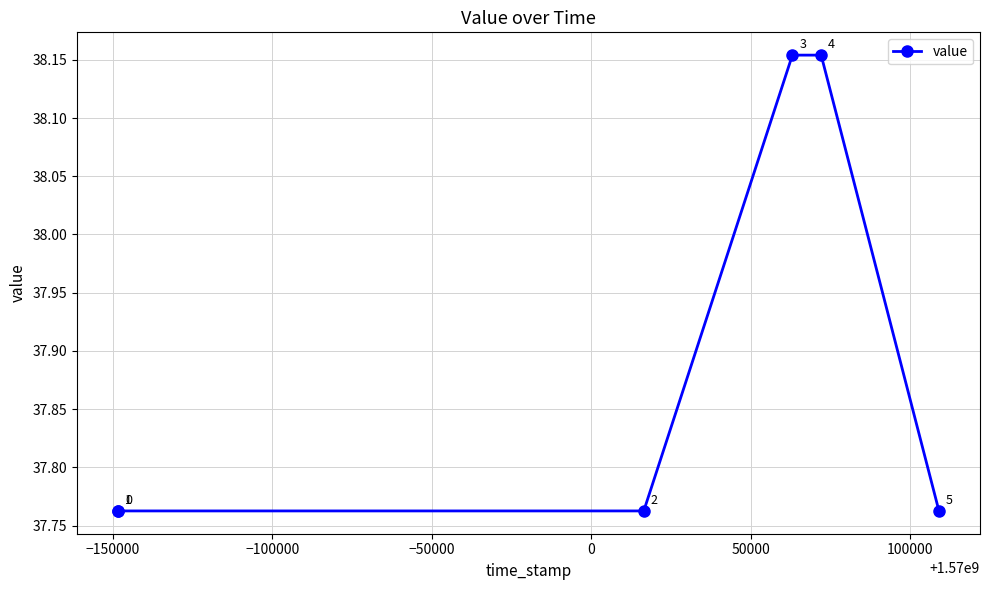

How many lines are shown in the chart?

1